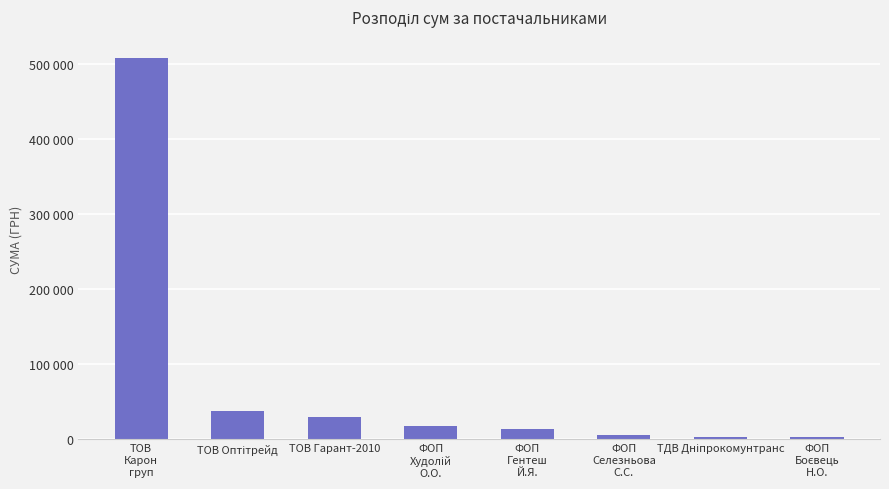

Rank the categories by value from lowest to highest.

ФОП
Боєвець
Н.О., ТДВ Дніпрокомунтранс, ФОП
Селезньова
С.С., ФОП
Гентеш
Й.Я., ФОП
Худолій
О.О., ТОВ Гарант-2010, ТОВ Оптітрейд, ТОВ
Карон
груп